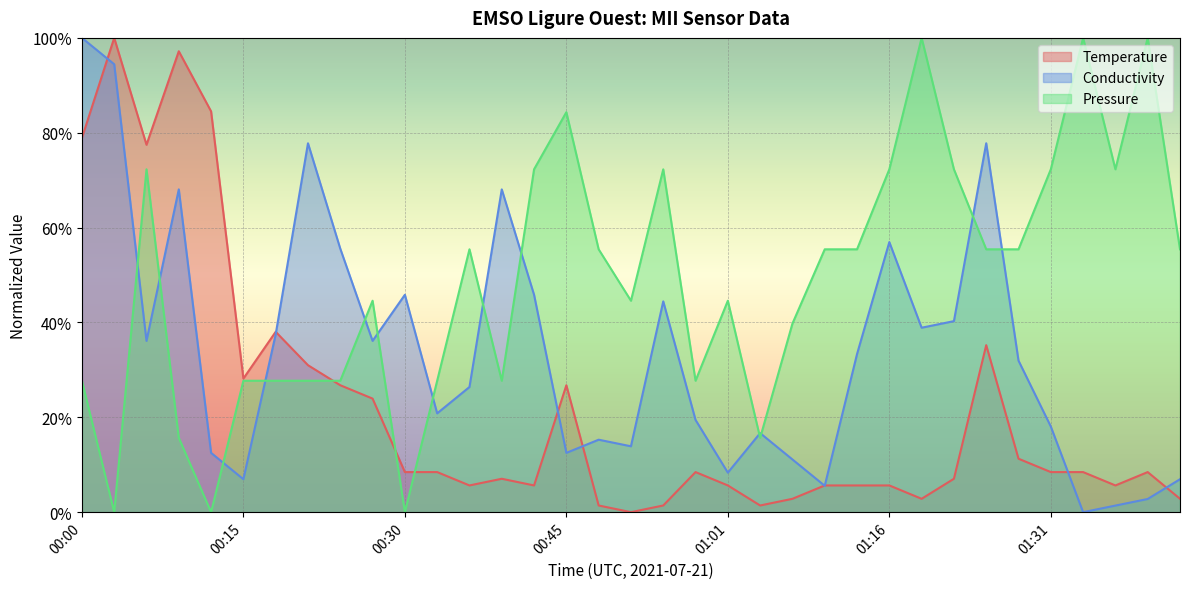

What is the difference between the maximum and minimum values in the Pressure series?

1.0